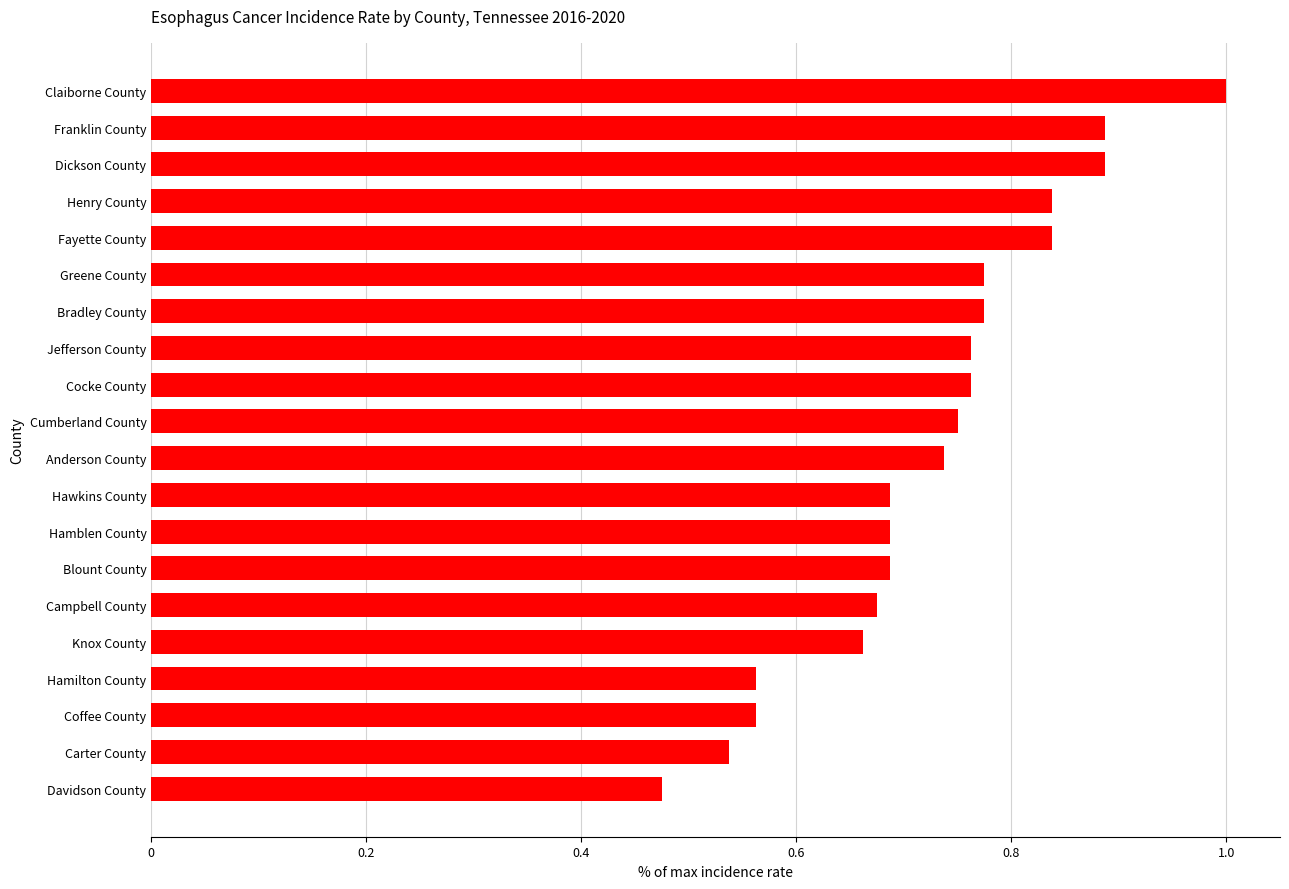

What is the change in value from Hamilton County to Greene County?

+0.2